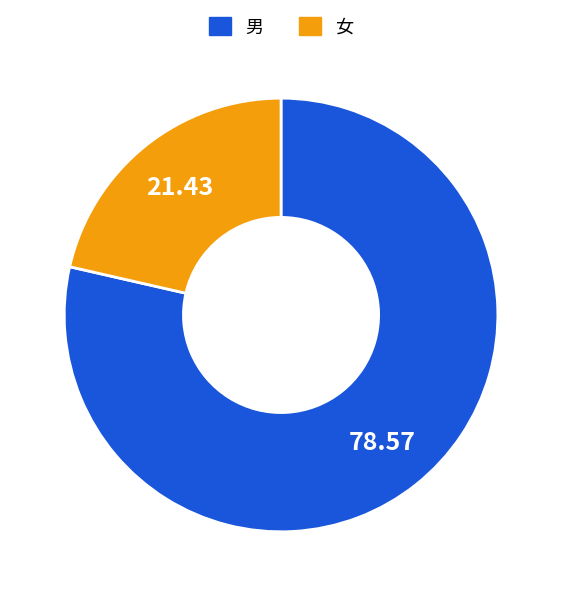

Is it true that 男 is 88% of the pie?

False